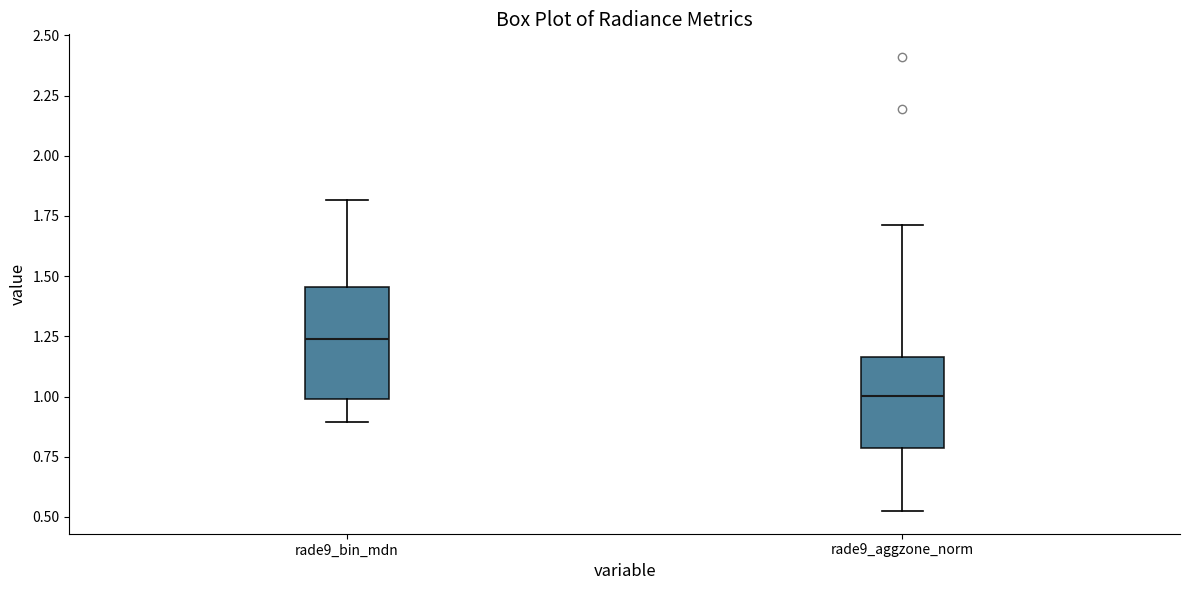

Which box has the highest median line?

rade9_bin_mdn